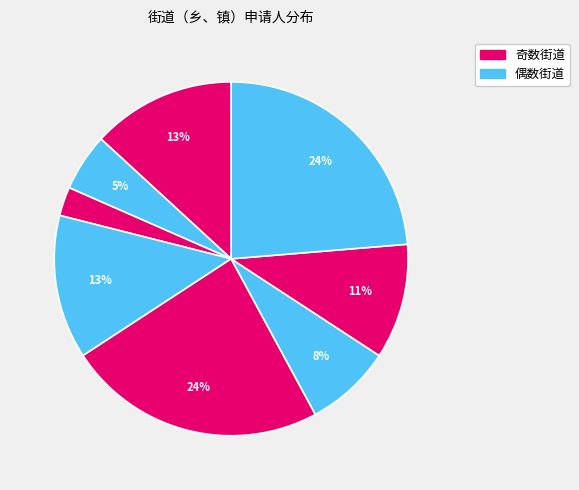

How many segments does this pie chart have?

8